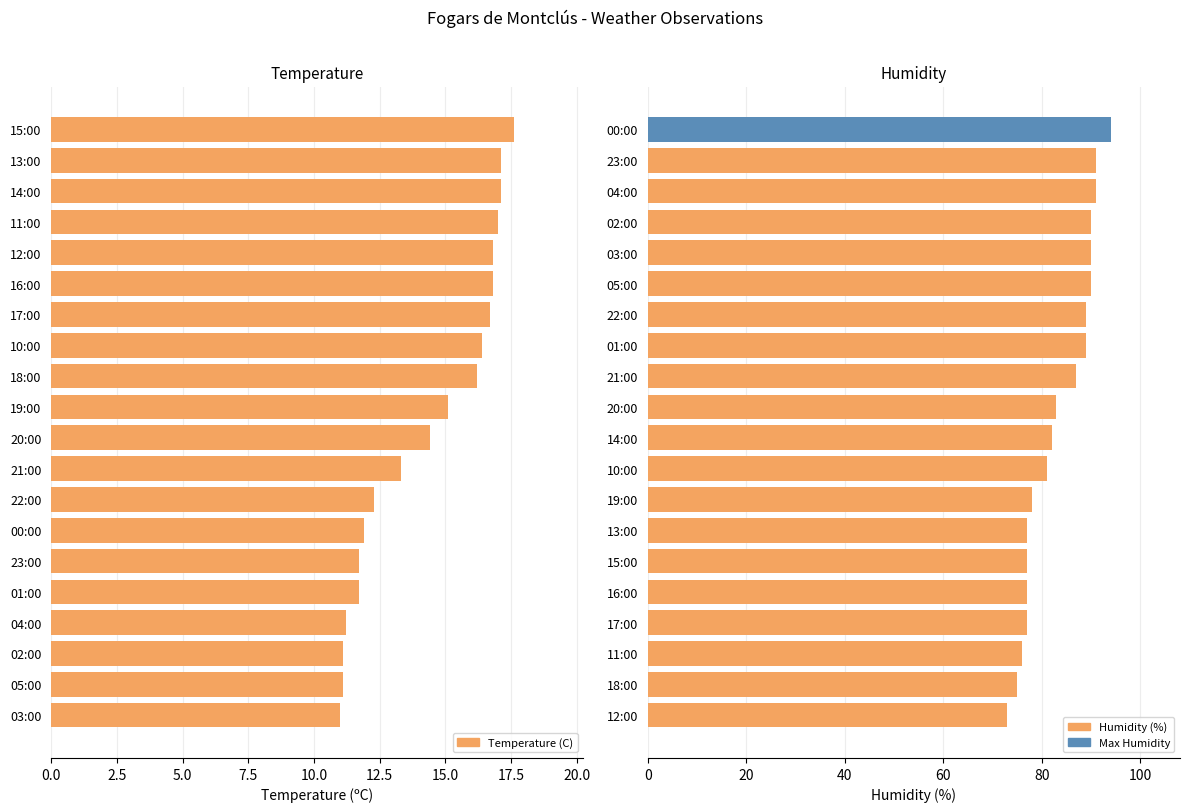

Between 7.5 and 14, which series saw the biggest shift?

Humidity (%)